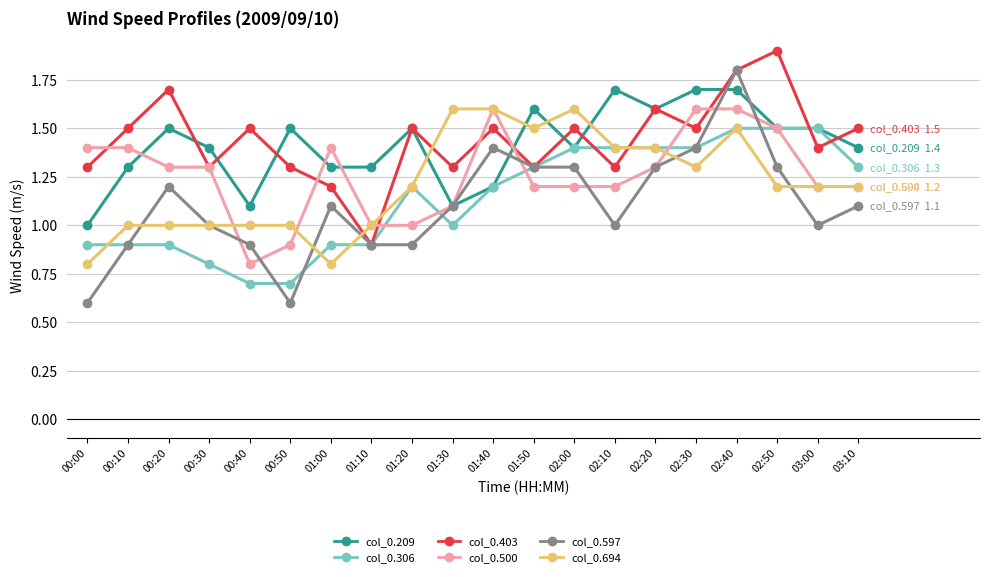

The value of col_0.403 at 01:00 is 0.3. True or false?

False